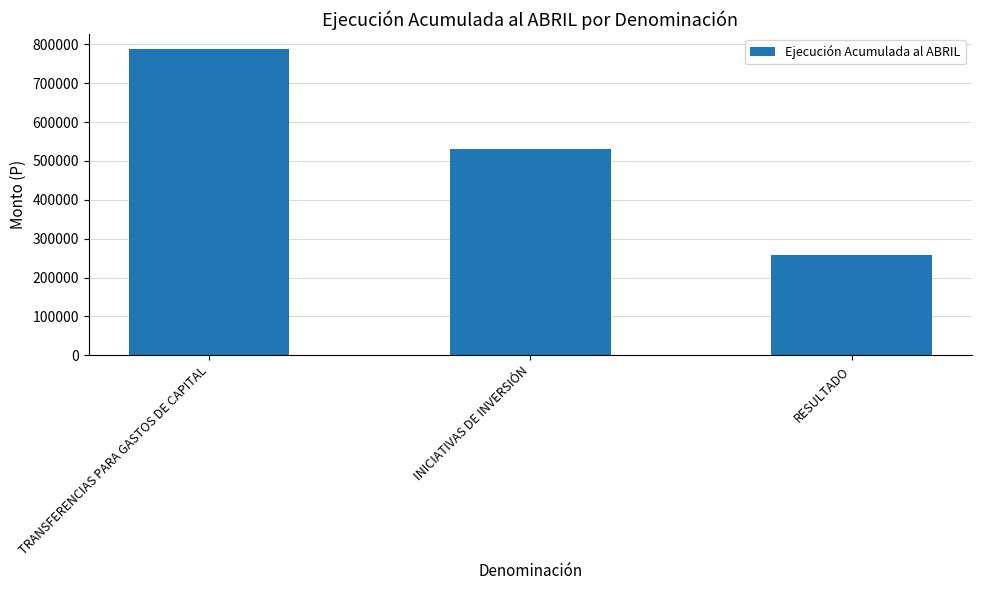

At which label does the data first exceed 529965?

TRANSFERENCIAS PARA GASTOS DE CAPITAL